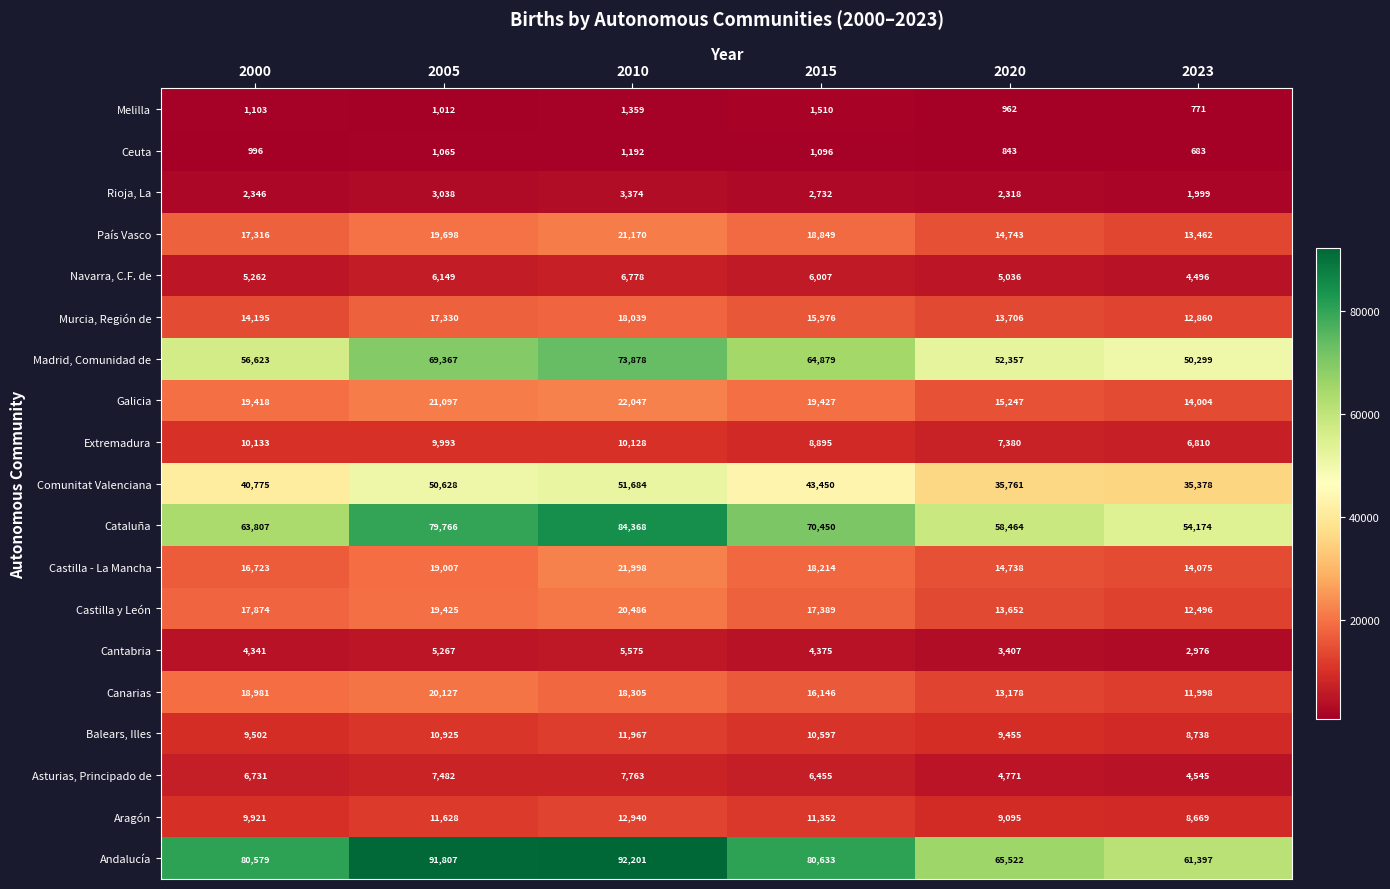

At which label is Canarias closest to 16062?

2015